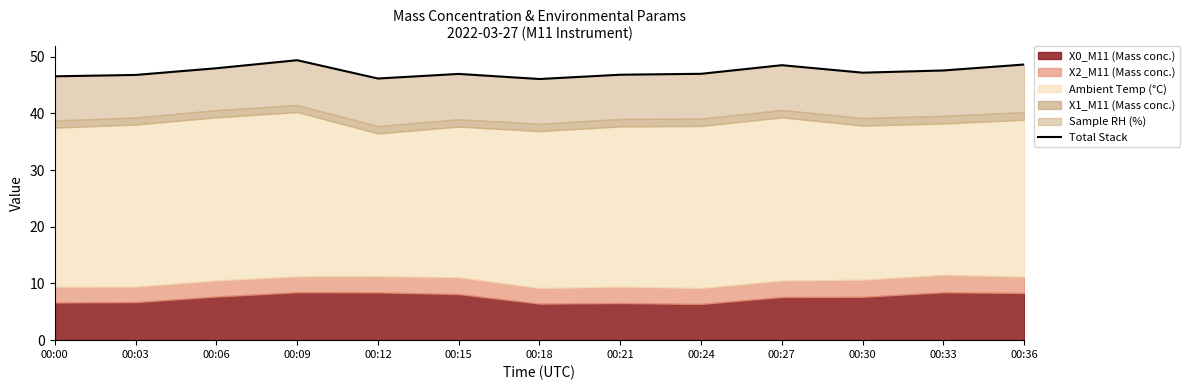

Which label corresponds to the smallest value in the chart?

00:18